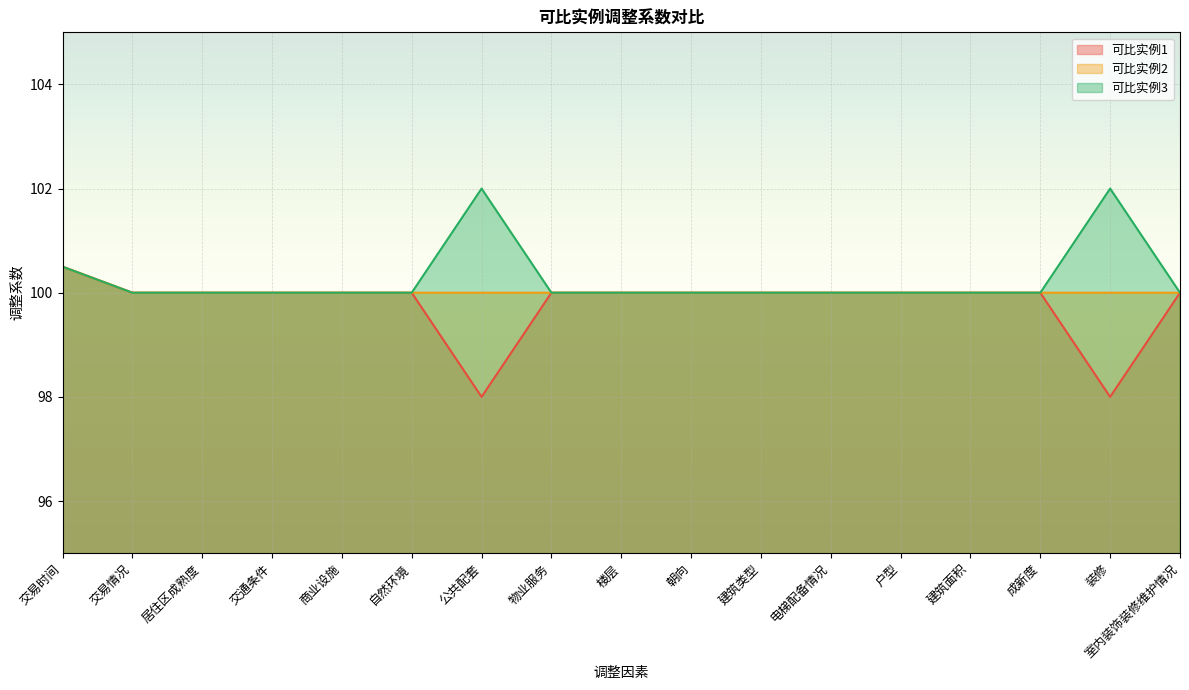

What is the label of the 1st point from the right?

室内装饰装修维护情况